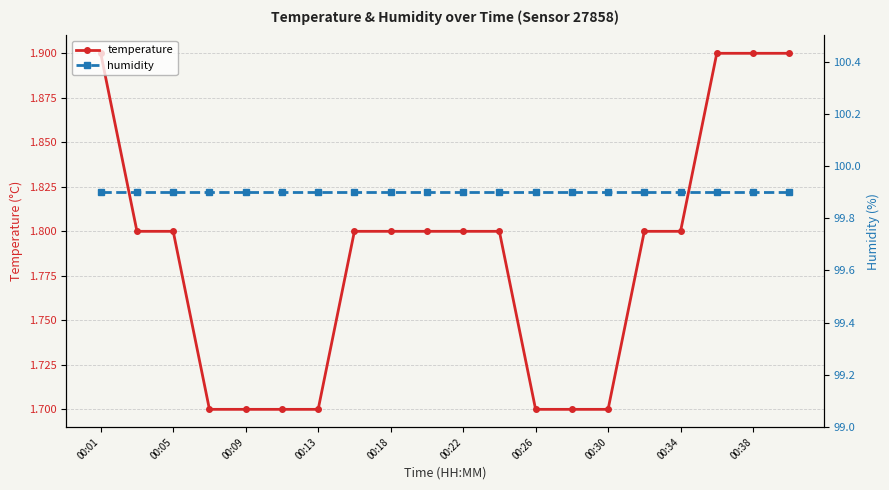

Is it true that temperature equals 2.4 at 00:05?

False